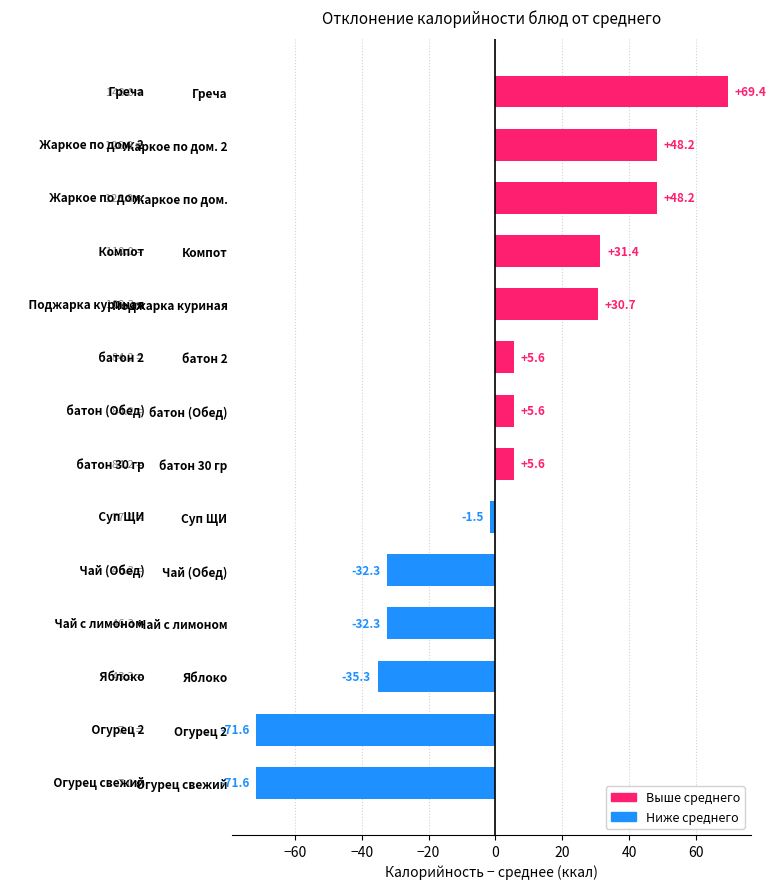

What is the average value?

0.0